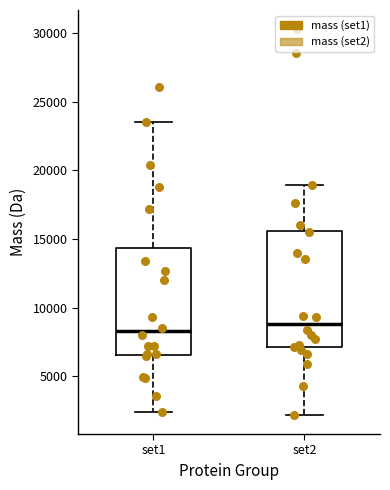

Where is the upper edge of the box for set2 on the y-axis? The values are not printed on the chart, so give them approximately, as read against the axis.

15500